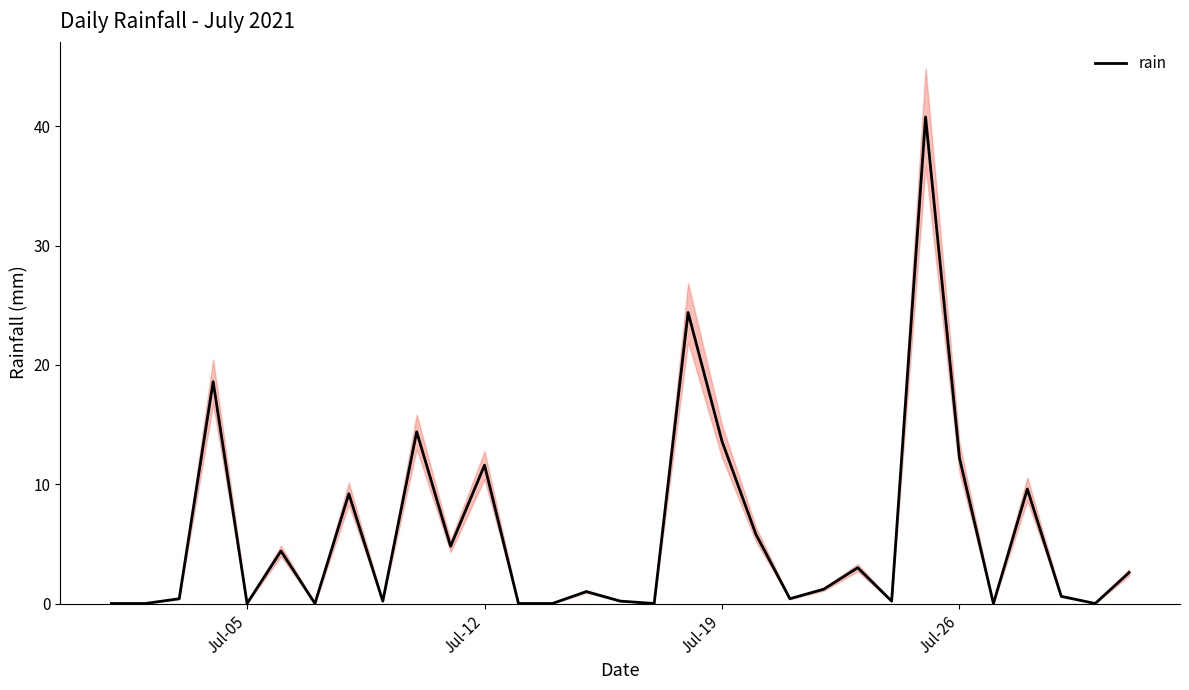

What is the highest value of the rain series?

40.8